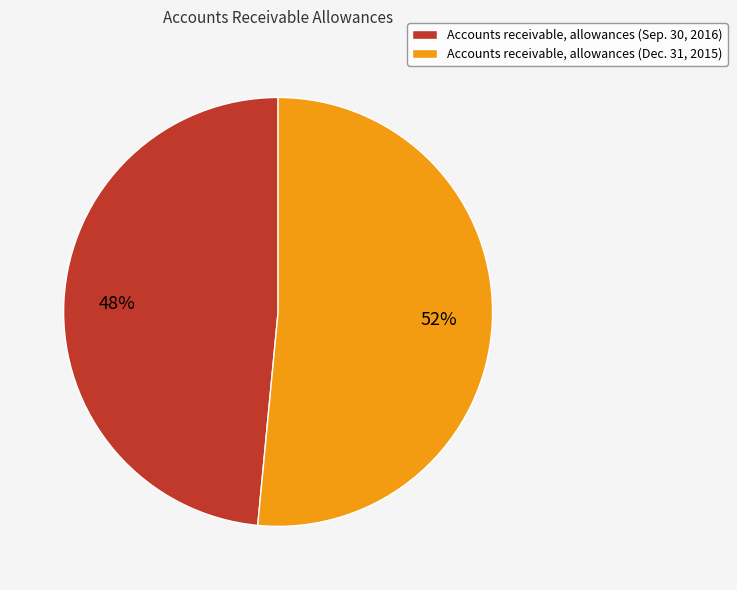

To the nearest percent, what is the average slice percentage?

50%